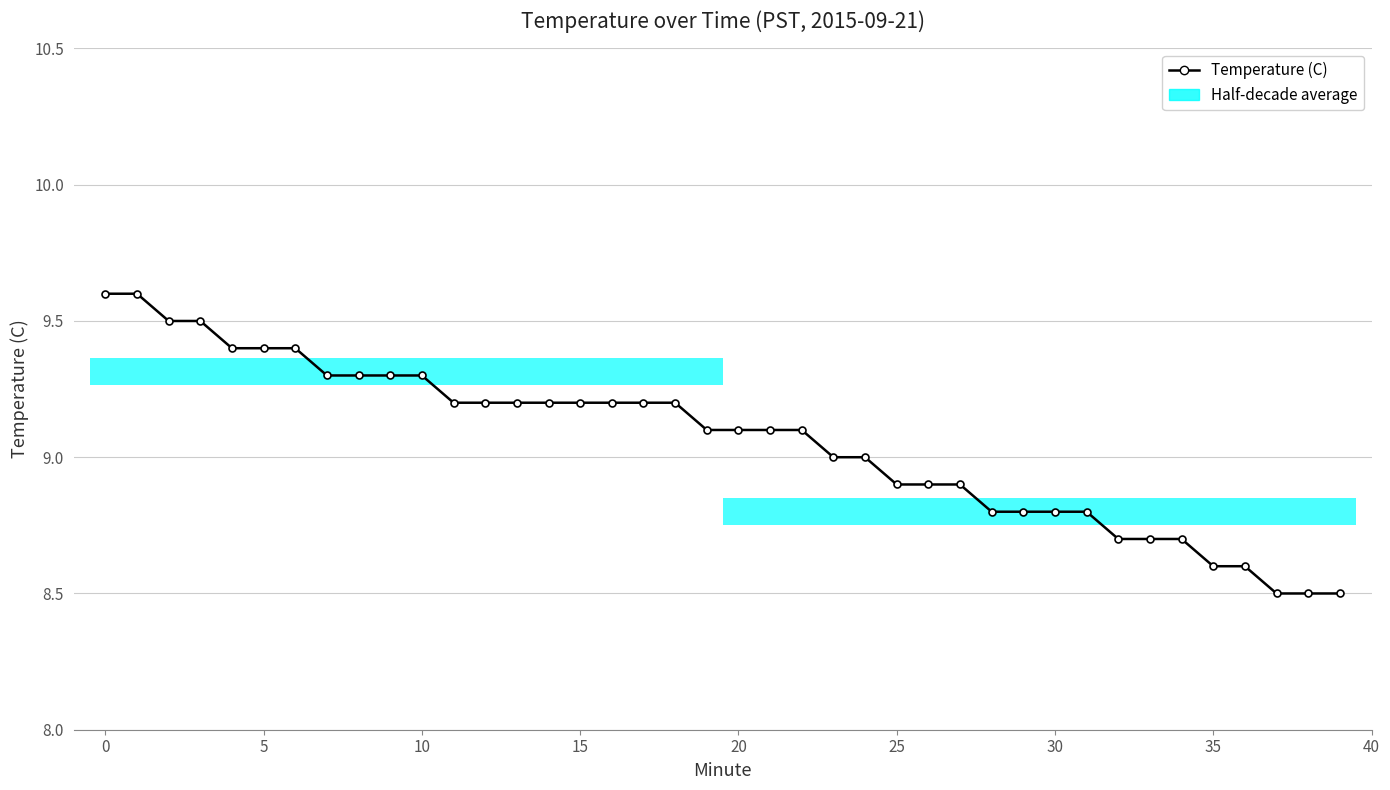

The chart shows a value of 8.8 at 28. True or false?

True